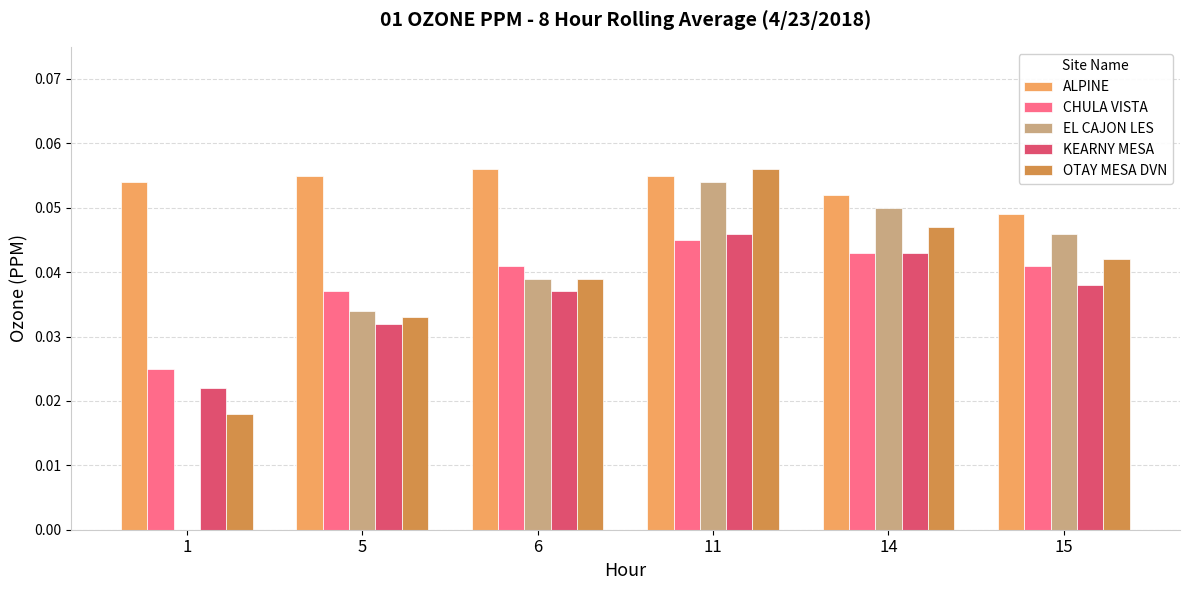

What is the total value across all series at 6?

0.2